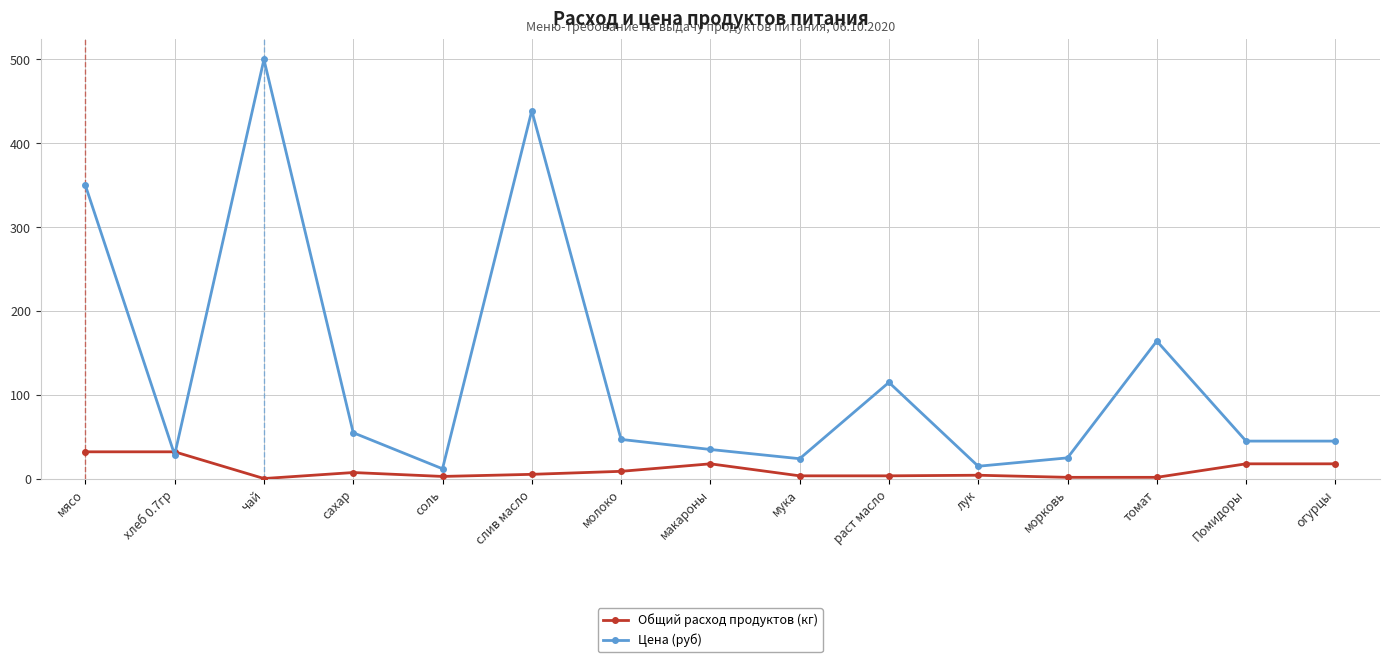

What value does the Цена (руб) series have at чай?

500.0